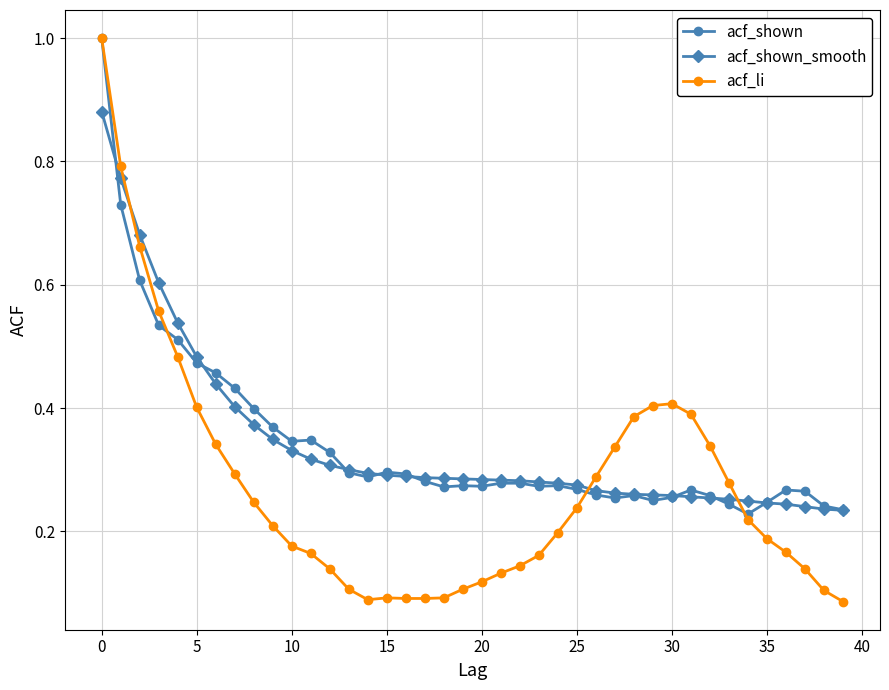

What is the maximum value shown in the chart?

1.0